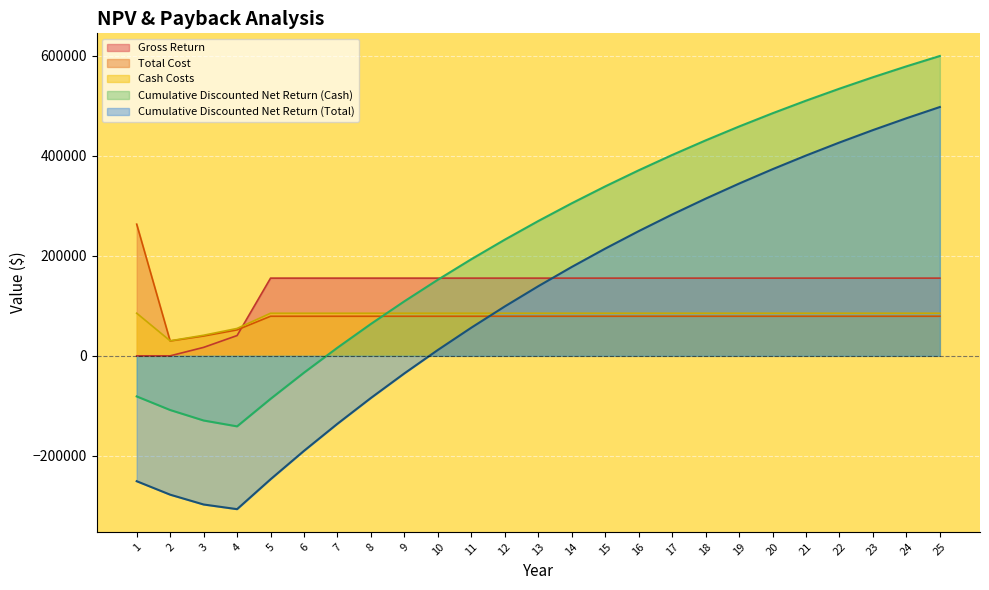

The value of Total Cost at 12 is 79065.4. True or false?

True